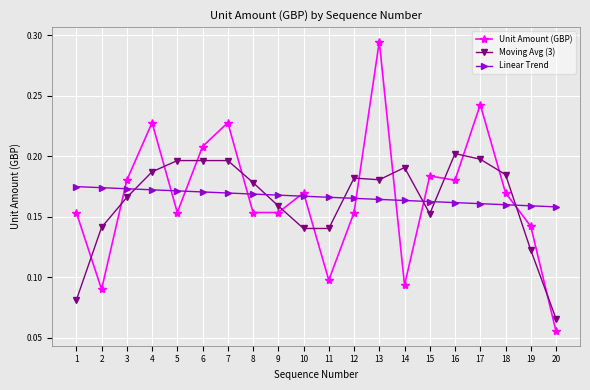

Which series has the largest range (max minus min)?

Unit Amount (GBP)